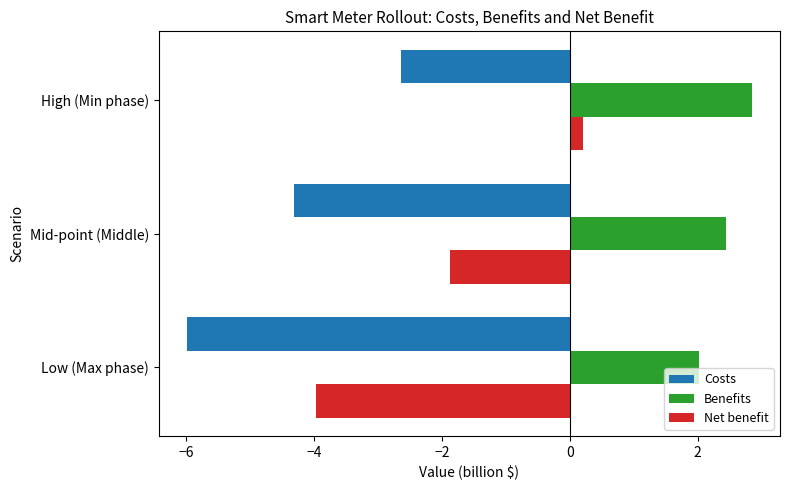

Rank the series by their maximum value, from lowest to highest.

Costs, Net benefit, Benefits